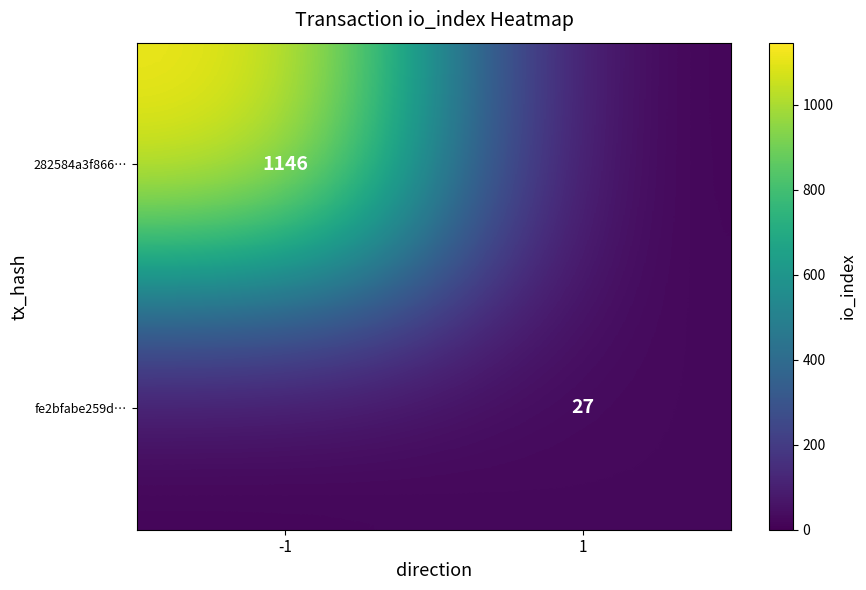

The fe2bfabe259d… series shows 27 at 1. True or false?

True